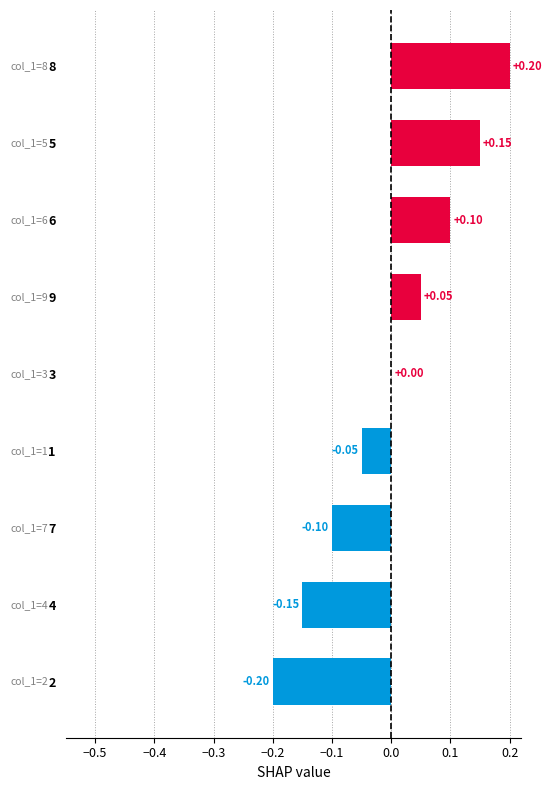

Which category has the highest value across all series?

8